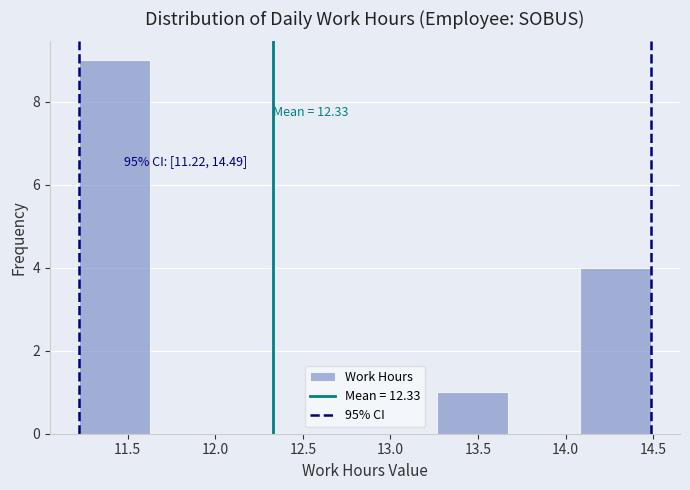

Over which range of the x-axis is the bar tallest?

11.20 to 11.65